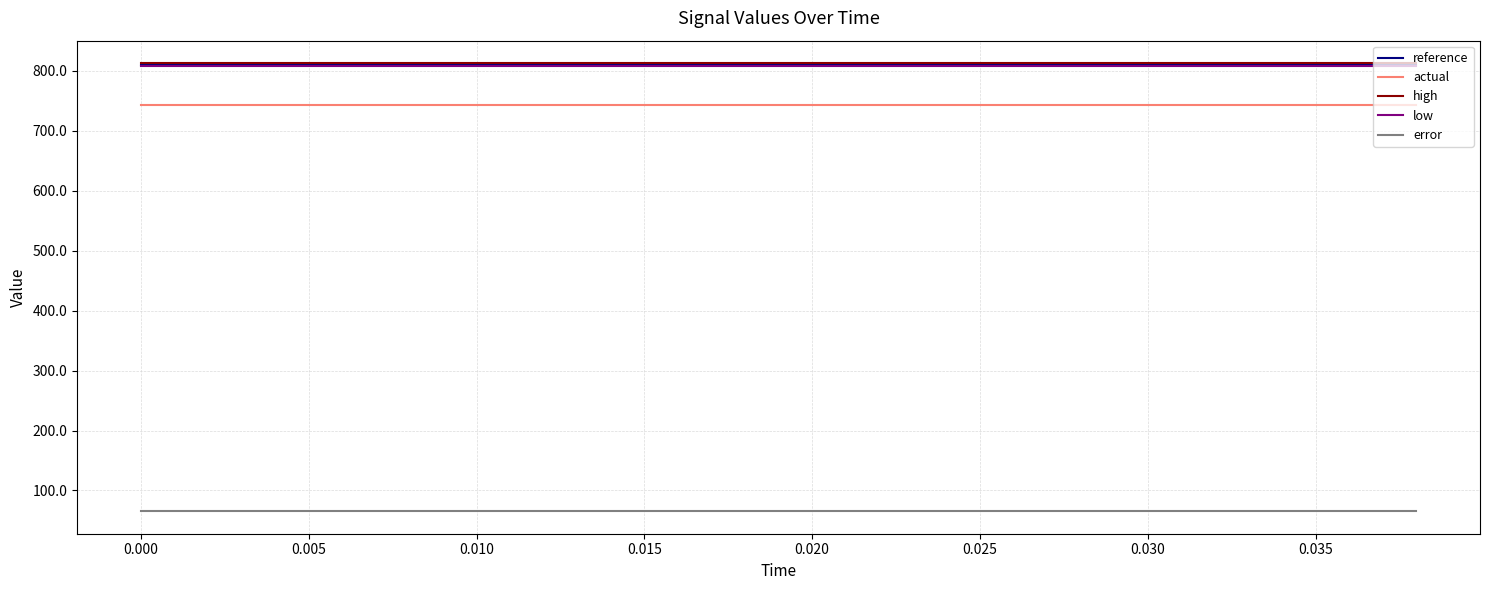

True or false: actual and reference cross at least once.

False